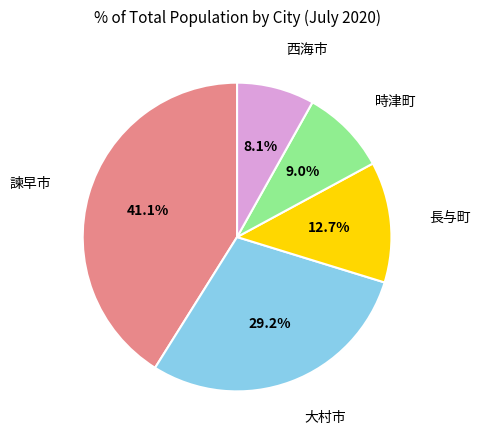

Is there any slice that represents more than half of the pie?

No